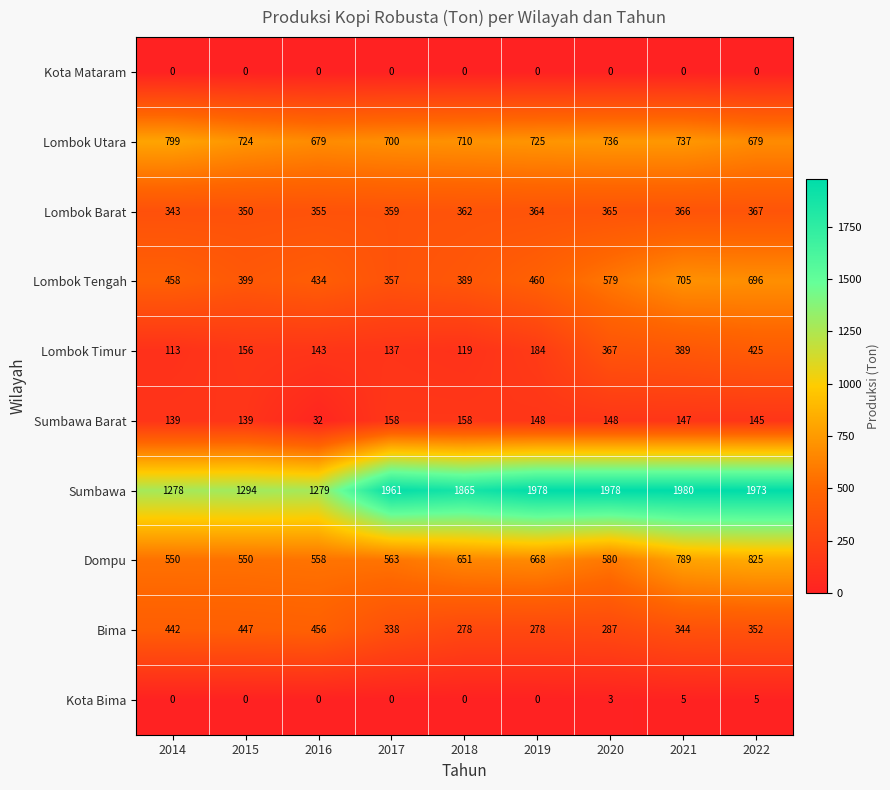

At which category does the chart reach its peak across all series?

2021